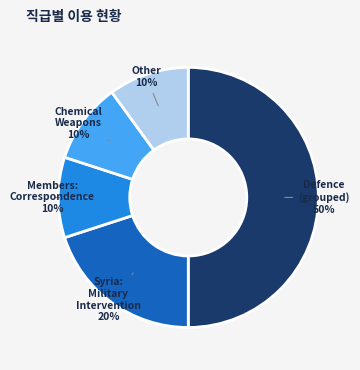

Is the sum of Members: Correspondence and Other greater than half?

No